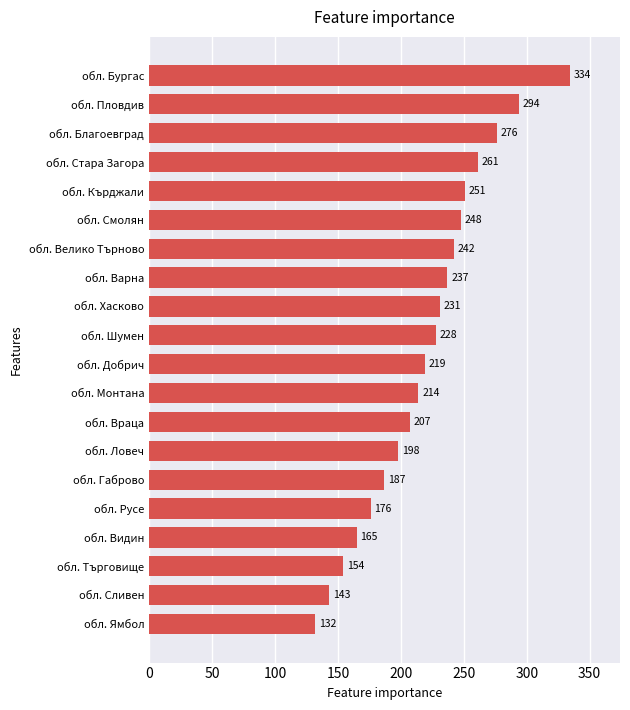

Is it true that the value at обл. Ямбол is 225?

False